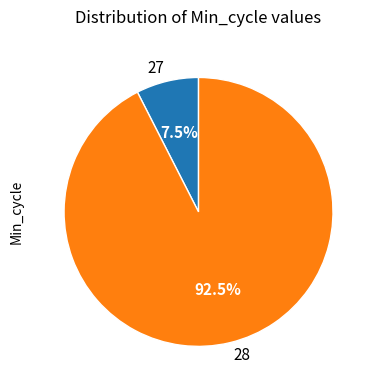

Does any single category account for the majority?

Yes